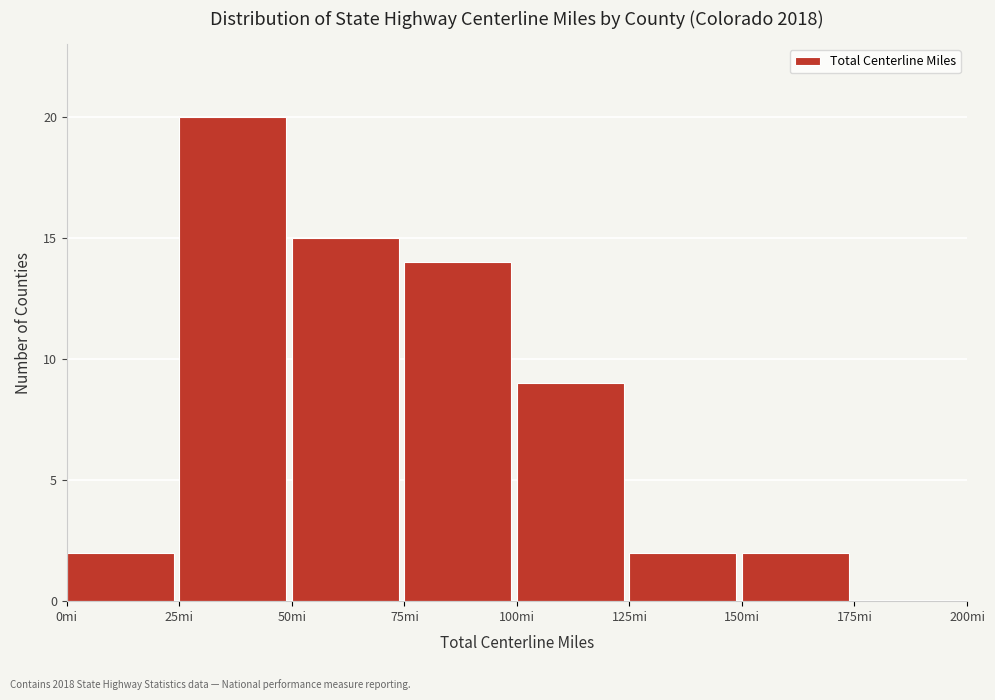

Reading left to right, transcribe this chart: for each bar, give the range it covers on the x-axis and its height. The values are not printed on the chart, so give them approximately, as read against the axis.

0 to 25: 2
25 to 50: 20
50 to 75: 15
75 to 100: 14
100 to 125: 9
125 to 150: 2
150 to 175: 2
175 to 200: 0